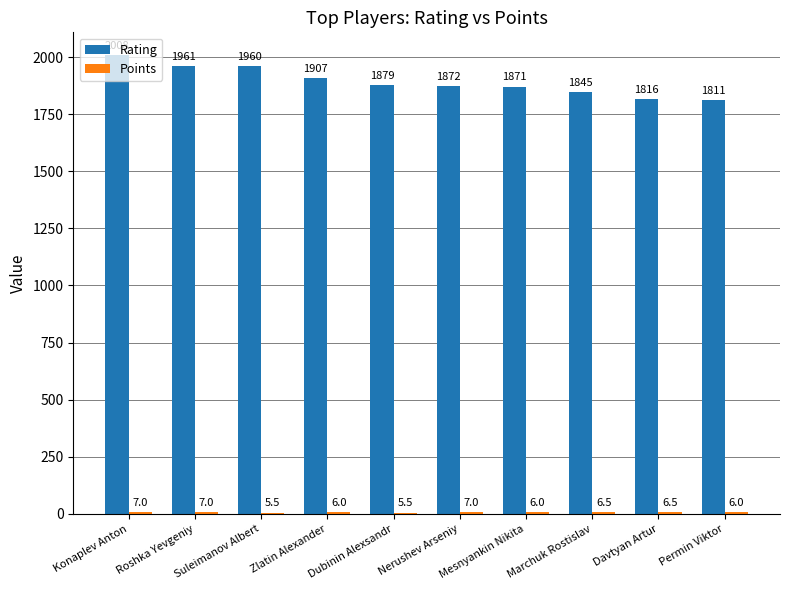

Which label corresponds to the largest value in the chart?

Konaplev Anton